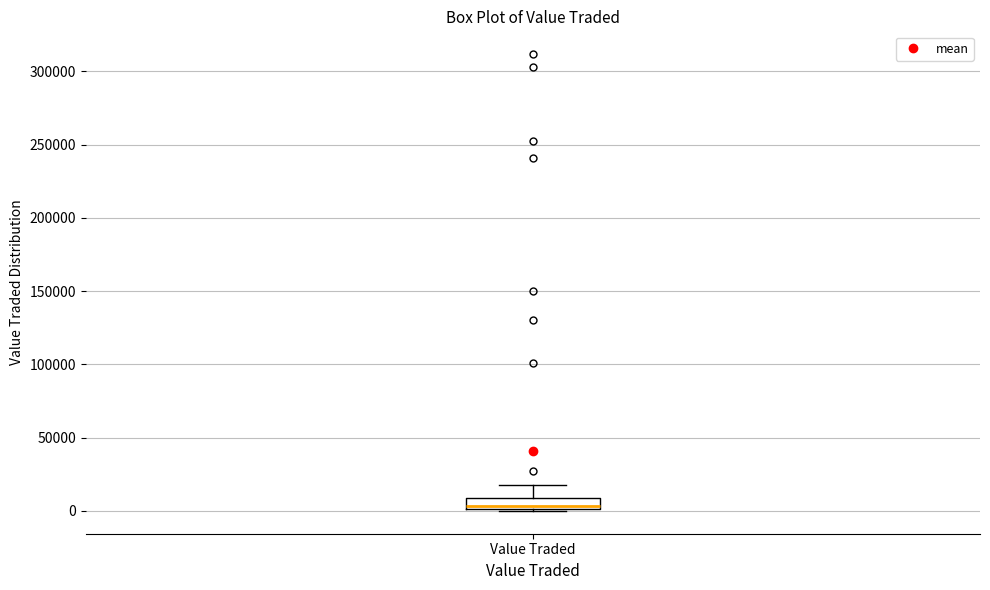

Transcribe this box plot: give where the median line is, the range the box spans, and where the two whiskers end, as read against the y-axis. The values are not printed on the chart, so give them approximately, as read against the axis.

median 5000, box 0 to 10000, whiskers 0 to 20000